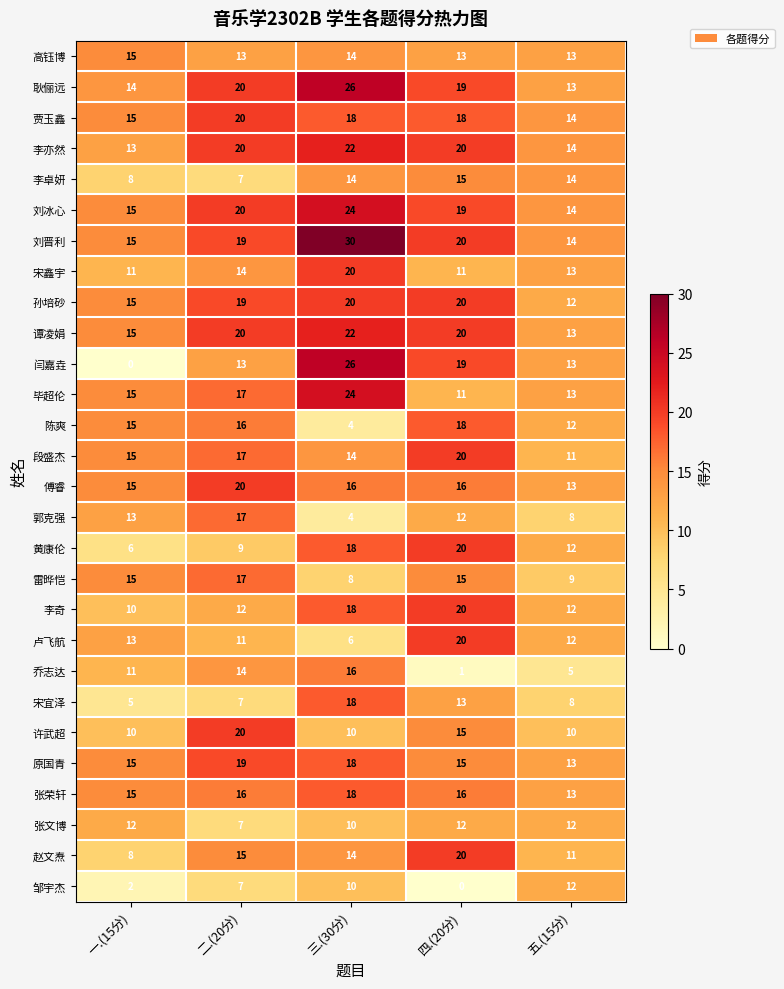

Which category has the highest value in the 高钰博 series?

一.(15分)